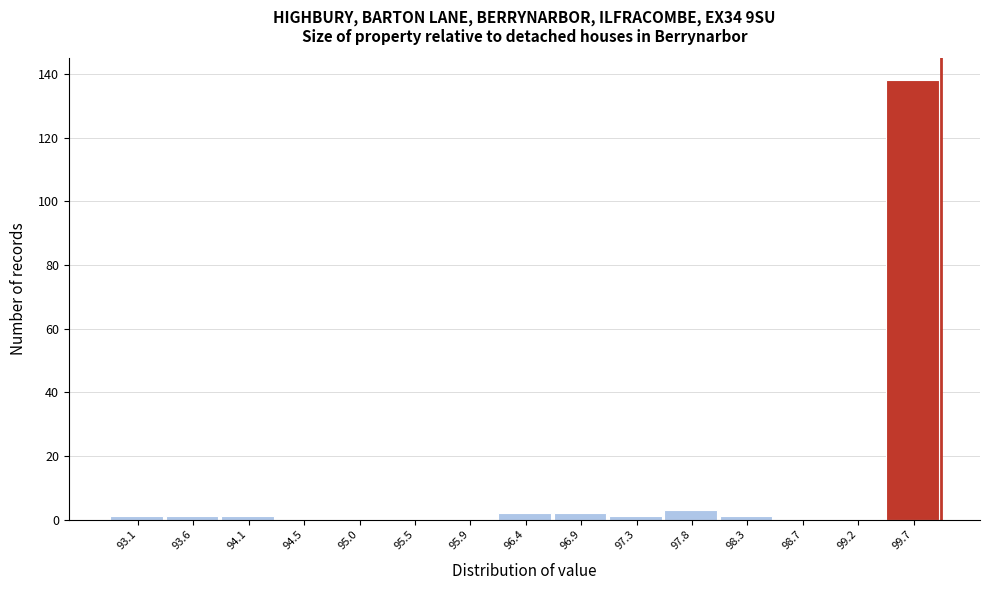

Reading left to right, transcribe this chart: for each bar, give the range it covers on the x-axis and its height. Neither the bar edges nor the heights are printed on the chart, so give them approximately, as read against the axes.

92.90 to 93.35: under 2
93.35 to 93.85: under 2
93.85 to 94.30: under 2
94.30 to 94.75: 0
94.75 to 95.25: 0
95.25 to 95.70: 0
95.70 to 96.15: 0
96.15 to 96.65: 2
96.65 to 97.10: 2
97.10 to 97.55: under 2
97.55 to 98.05: 4
98.05 to 98.50: under 2
98.50 to 98.95: 0
98.95 to 99.45: 0
99.45 to 99.90: 138